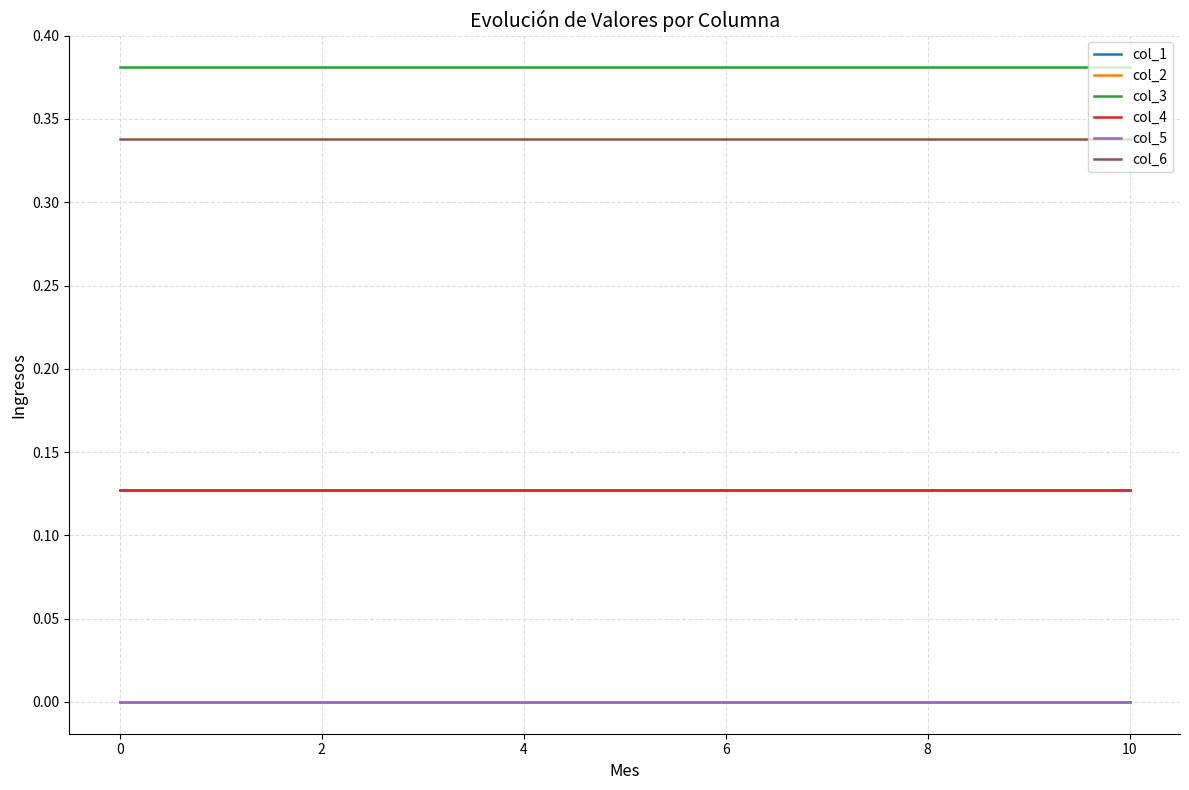

Does the chart display data point markers on the line(s)?

No